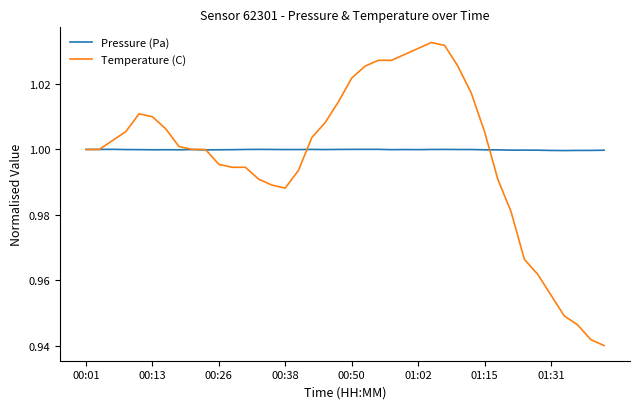

Which series has the widest spread of values?

Temperature (C)